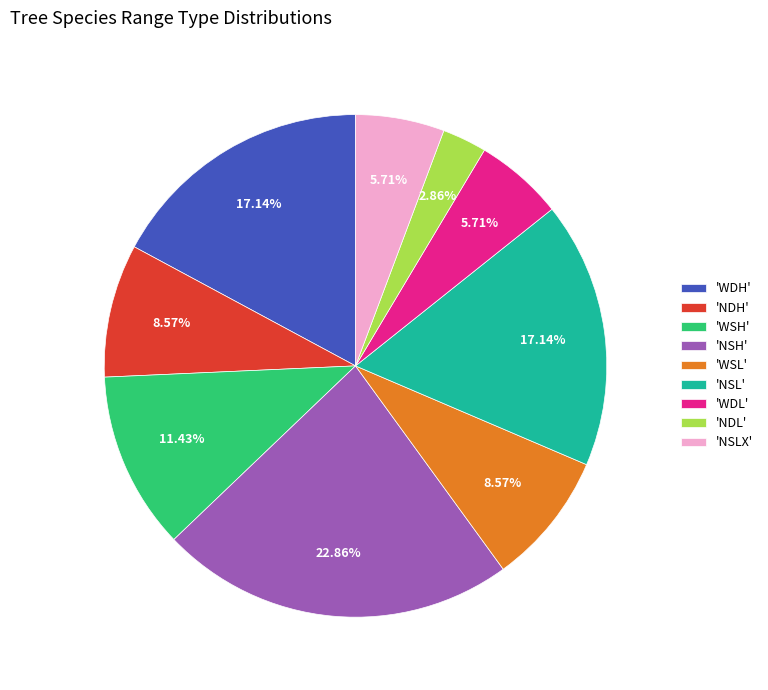

Is the sum of 'WDH' and 'NSH' greater than half?

No